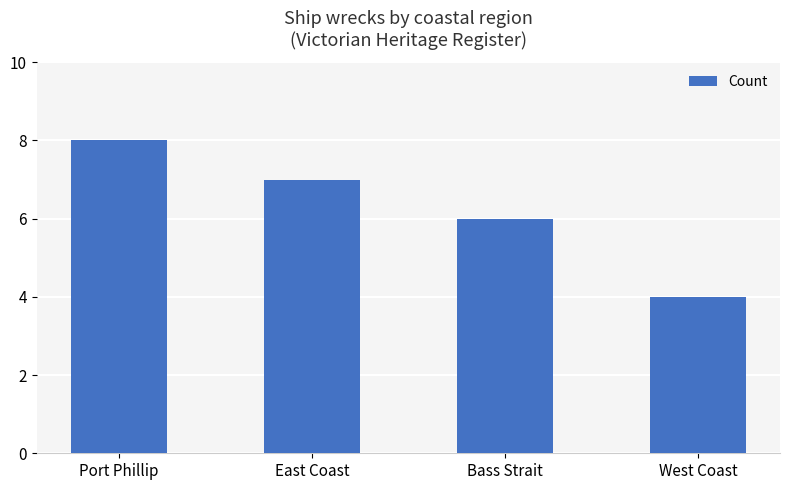

How many categories are shown in the chart?

4